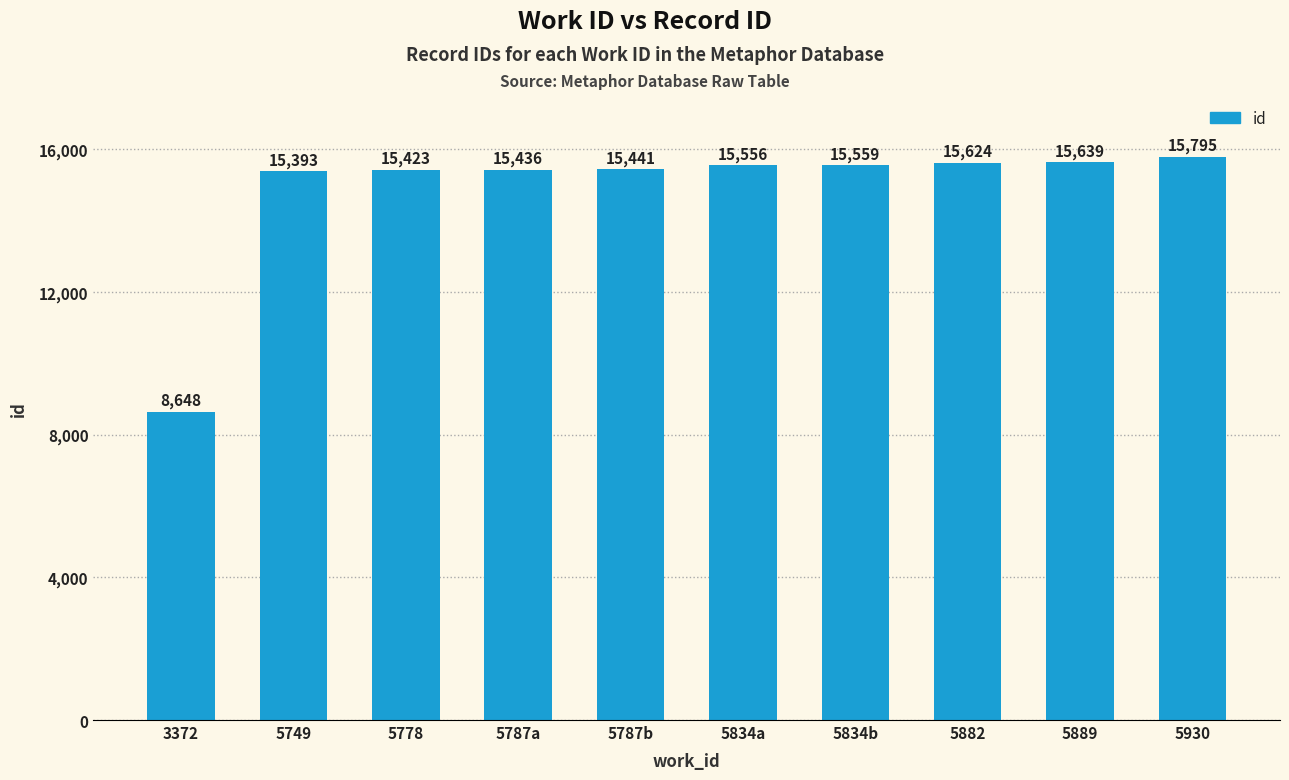

At which category does the chart reach its peak across all series?

5930